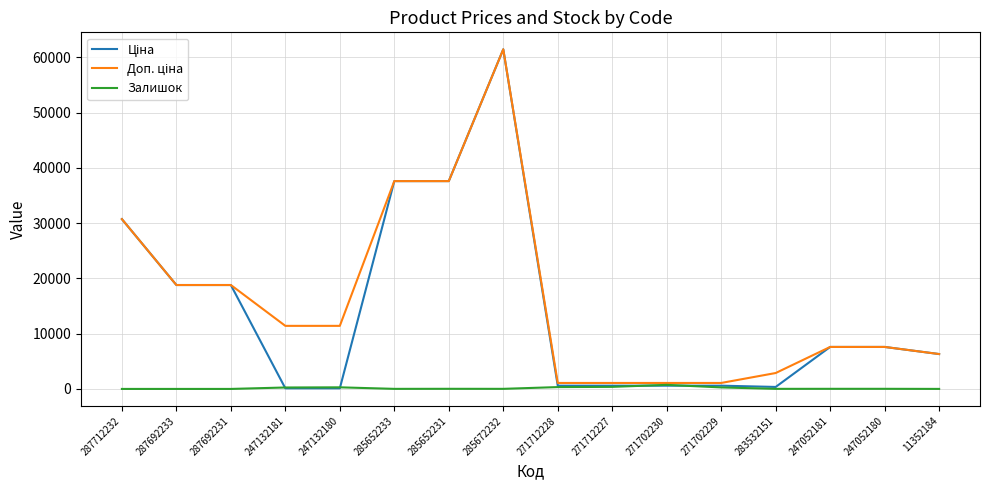

At which category is the sum across all series the highest?

285672232